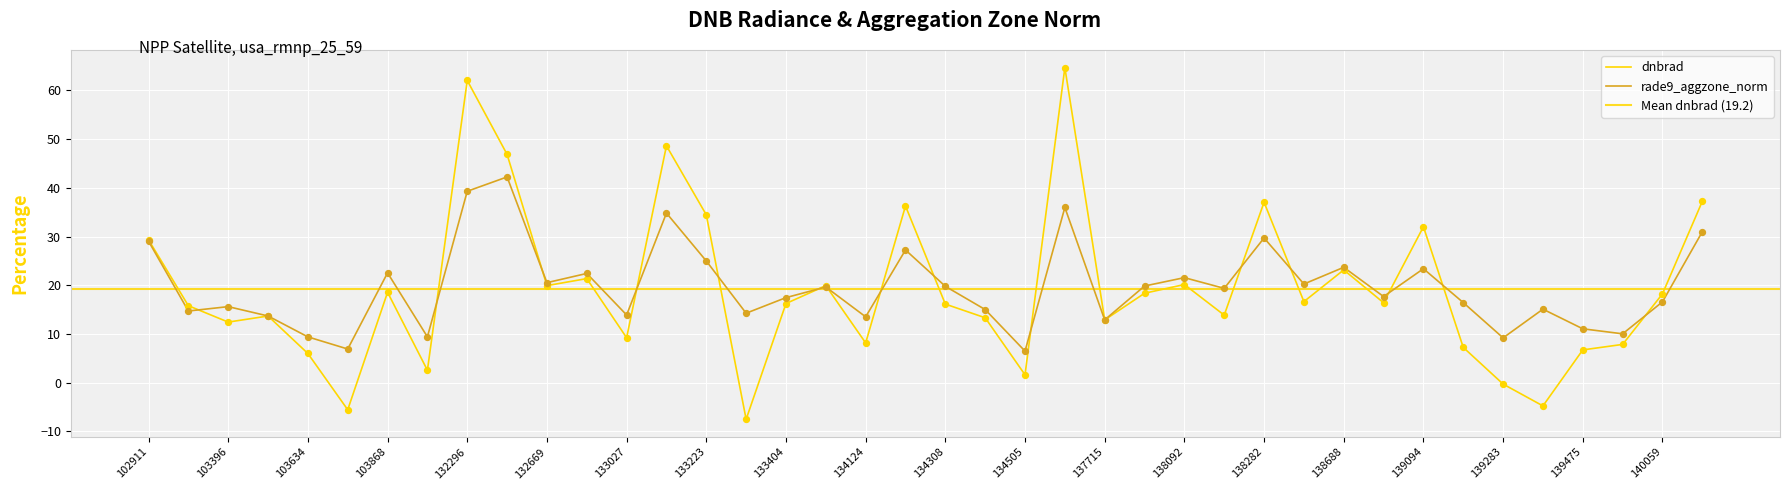

Which series has the largest total across all categories?

rade9_aggzone_norm